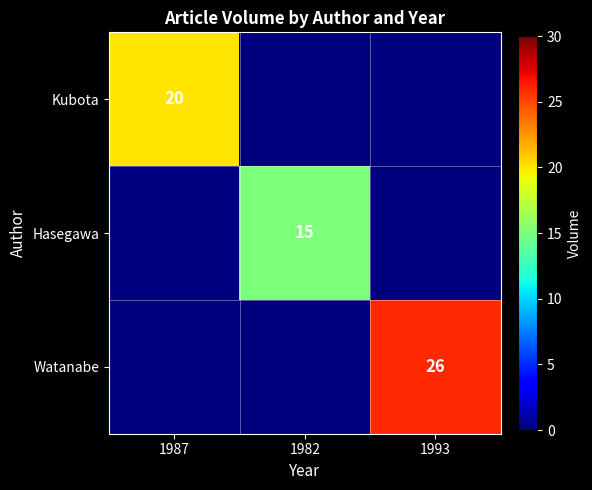

How many values in the Kubota series exceed 0?

1